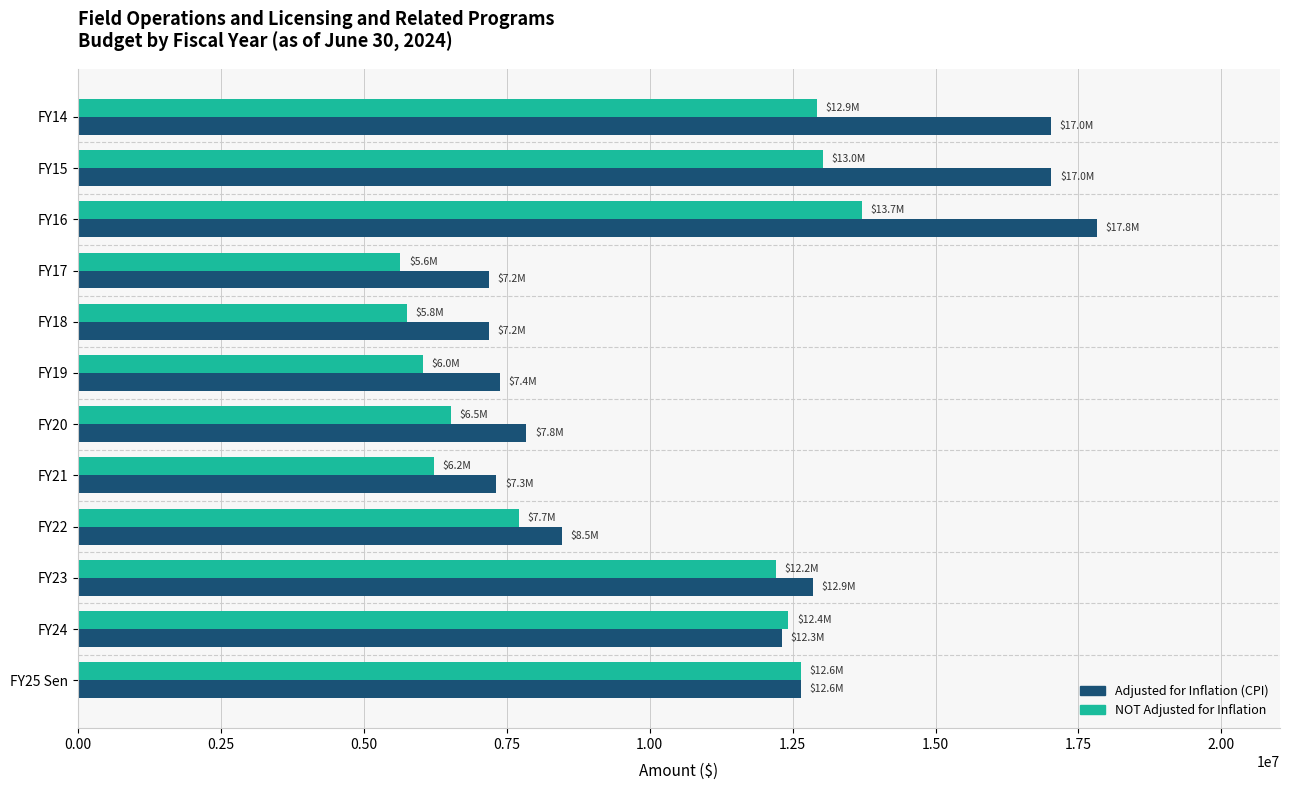

What is the average value of the Adjusted for Inflation (CPI) series?

11255289